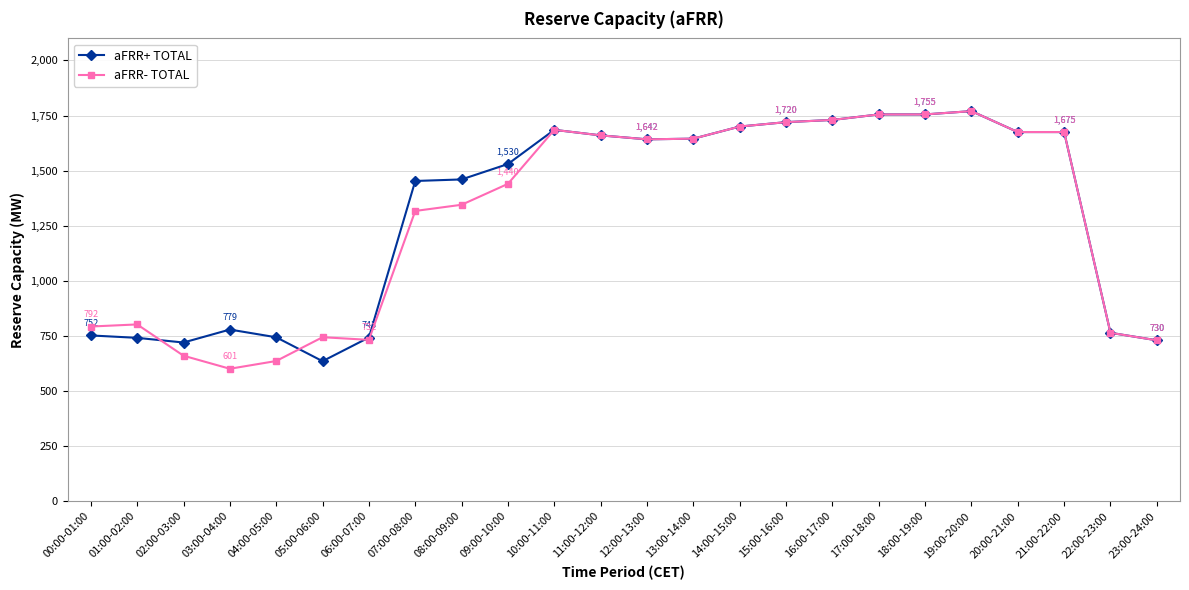

Which category has the lowest value in the aFRR+ TOTAL series?

05:00-06:00